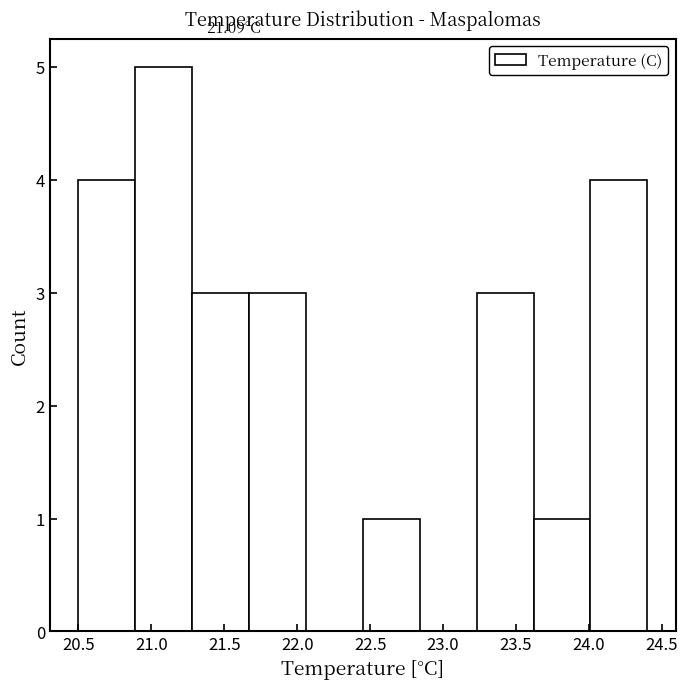

Over which range of the x-axis is the bar tallest?

20.89 to 21.28